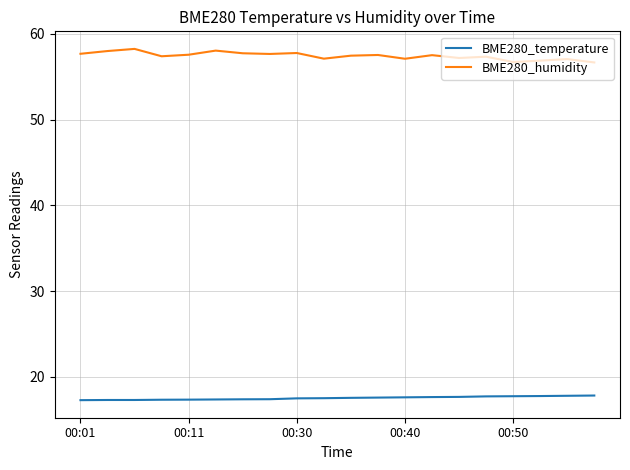

What is the difference between the maximum and minimum values in the BME280_humidity series?

1.6